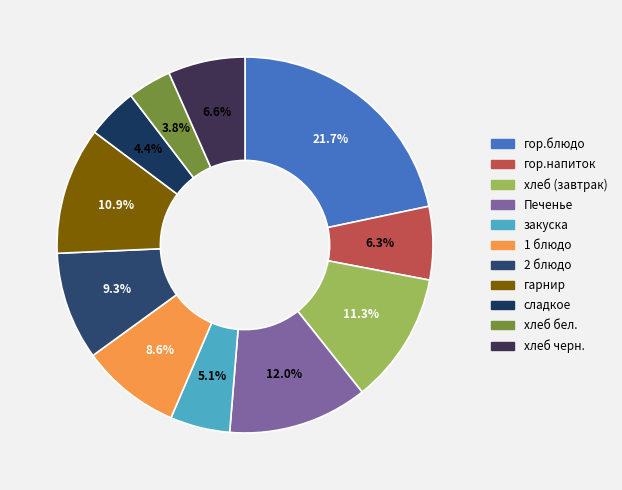

Combined, do 1 блюдо and закуска account for over 50%?

No